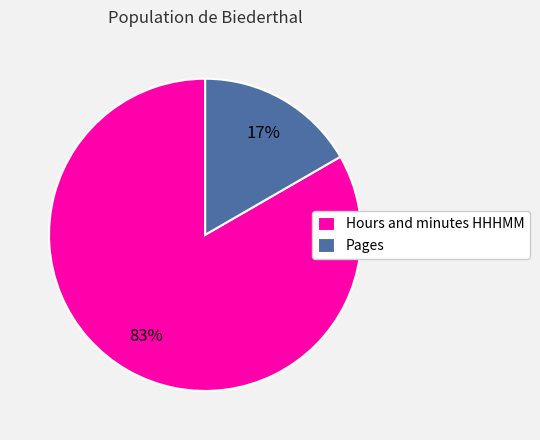

Between Pages and Hours and minutes HHHMM, which is larger?

Hours and minutes HHHMM